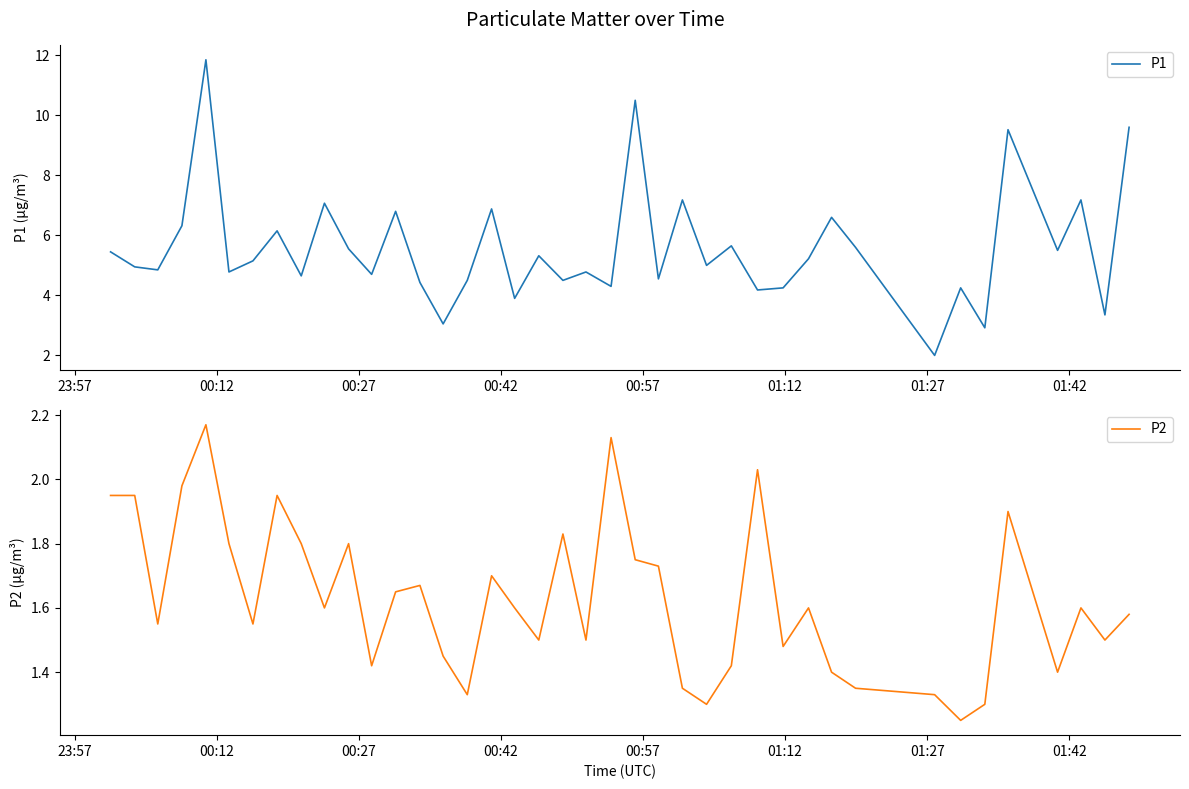

True or false: P1 and P2 intersect in this chart.

False